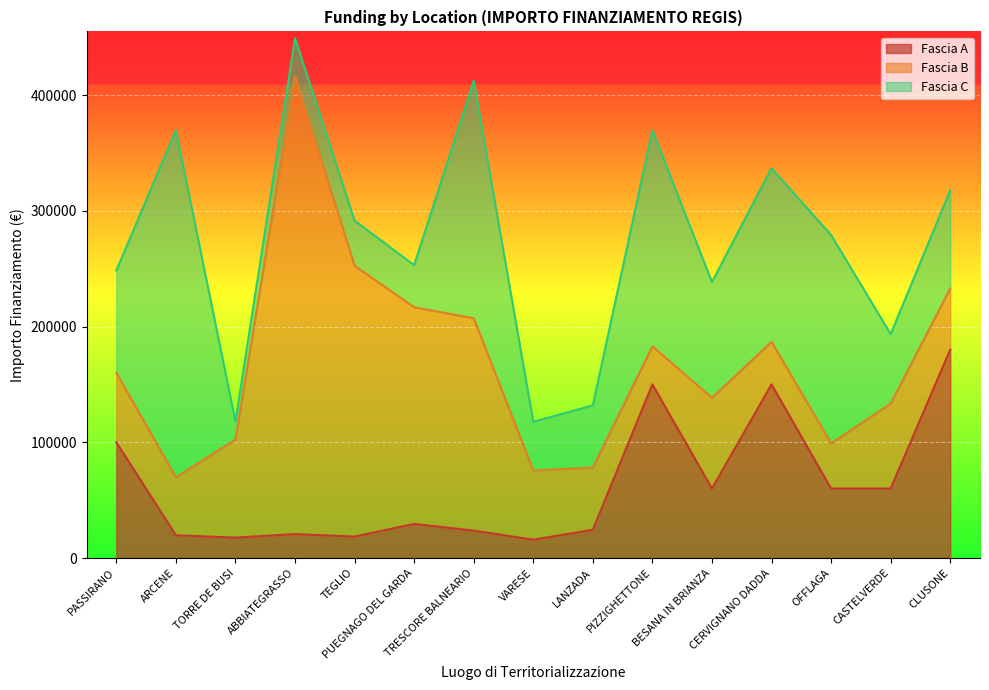

What is the total value across all series at BESANA IN BRIANZA?

238445.4